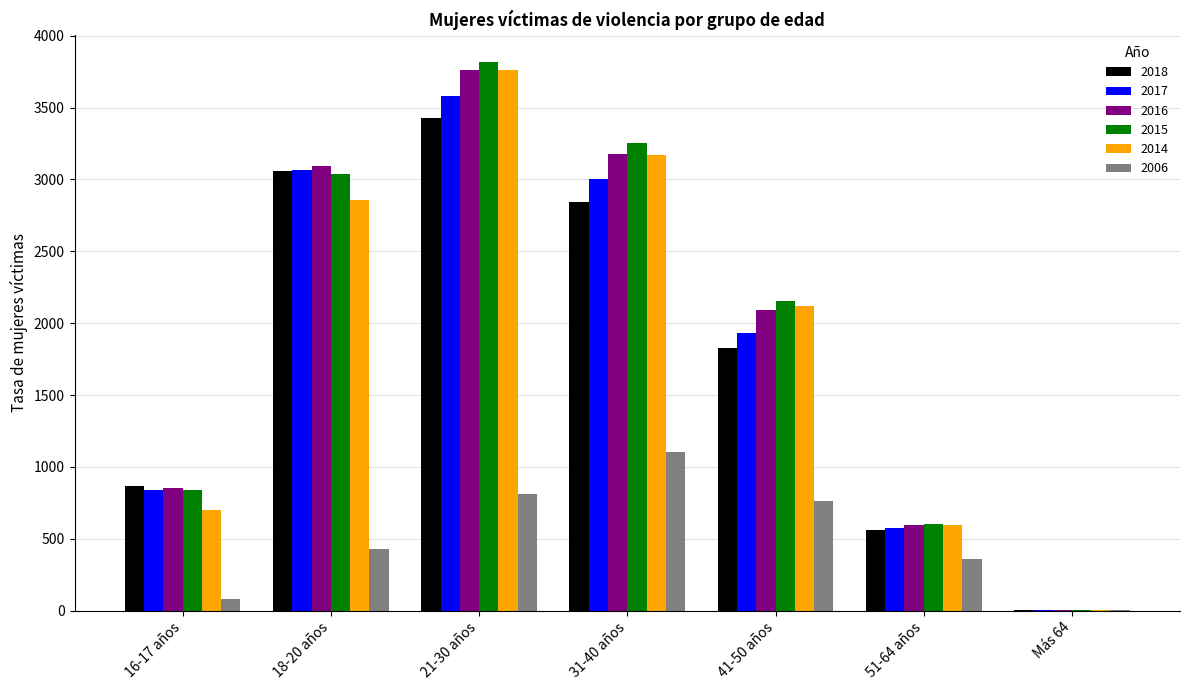

What is the sum of all 2014 values?

13209.7